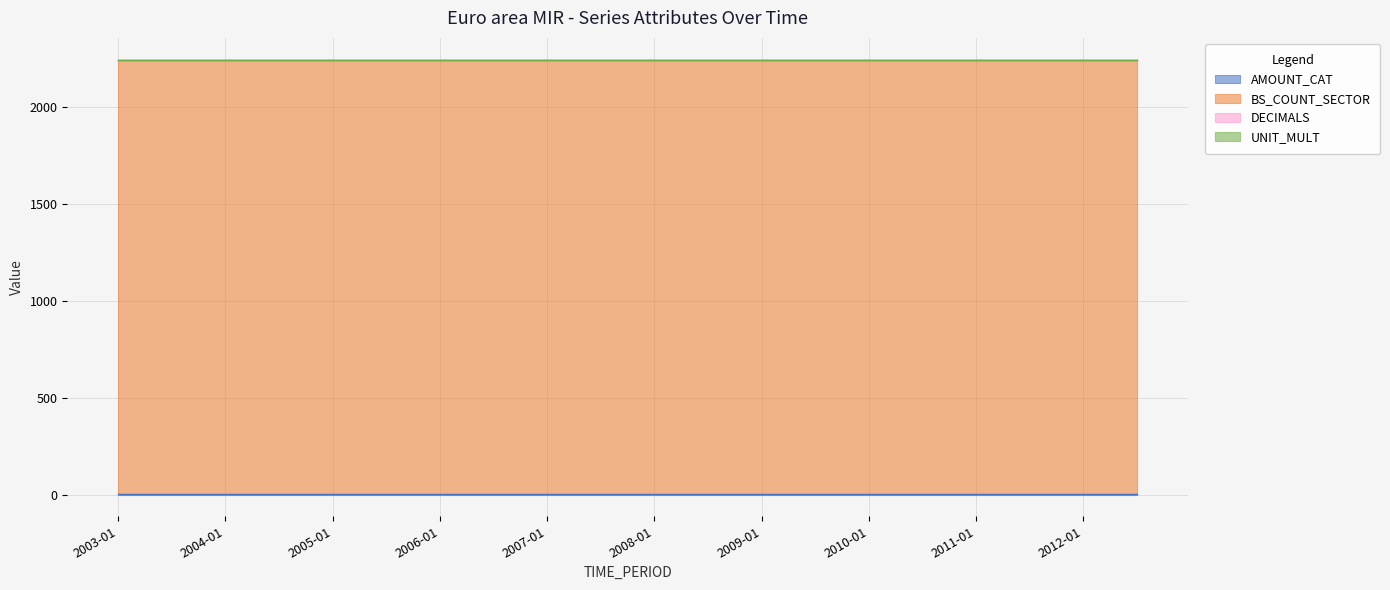

True or false: DECIMALS has more than 1 points higher than both neighbors.

False